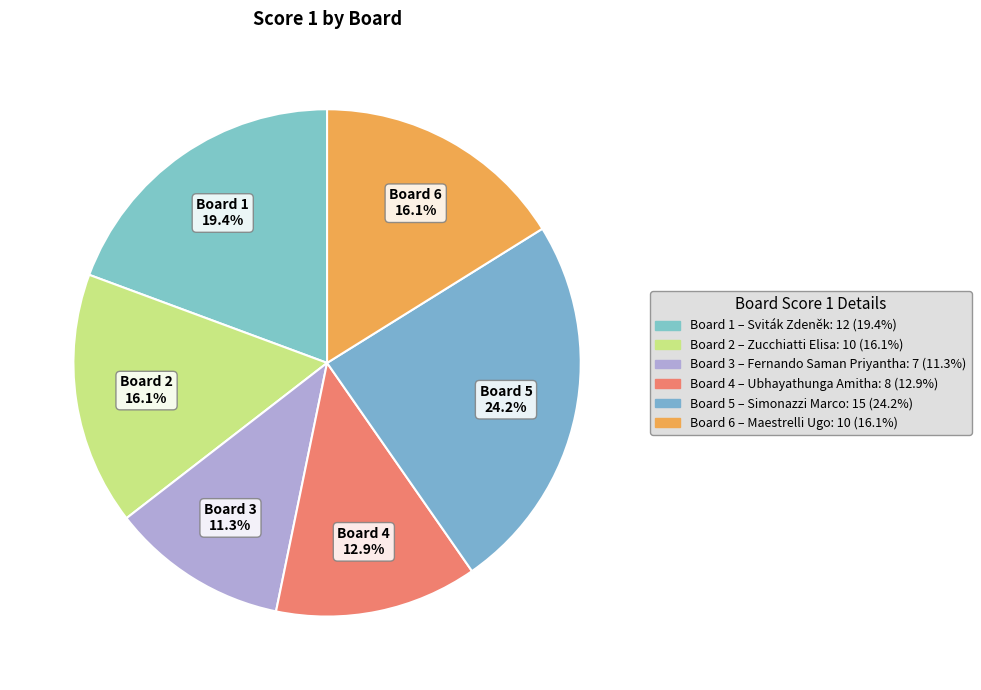

What is the ratio of the value at Board 3 to the value at Board 2?

0.7